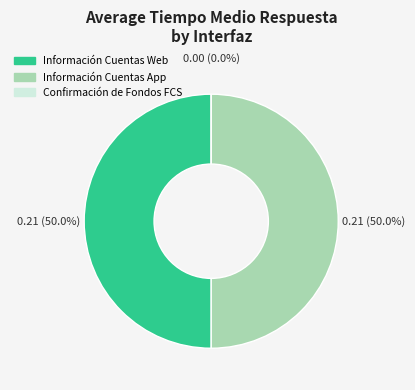

Is Confirmación de Fondos FCS the majority of the pie?

No